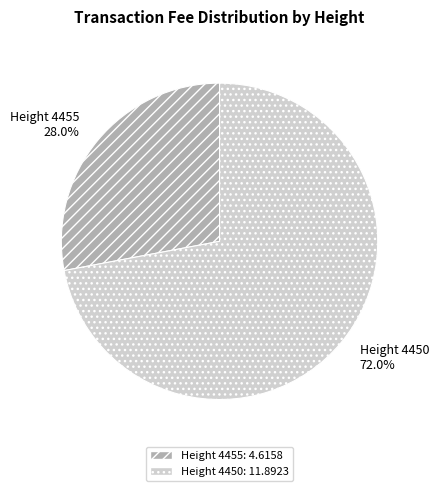

Which slice is the smallest?

Height 4455